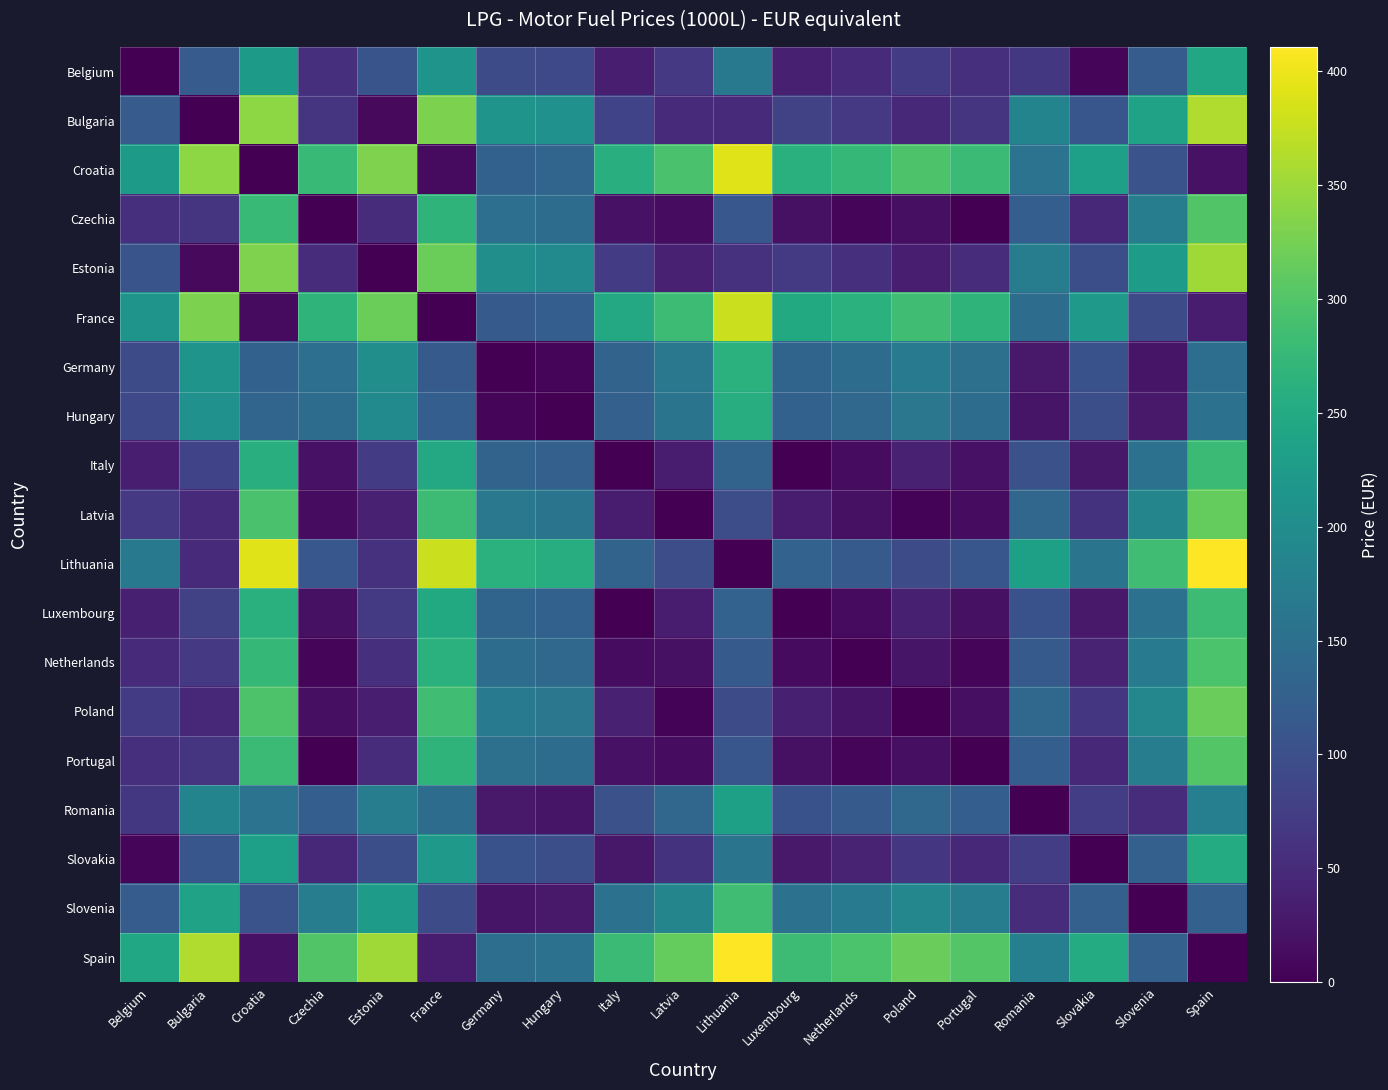

Reading left to right, what are all the values shown in this chart?

Belgium: Belgium=0.0	Bulgaria=117.3	Croatia=224.2	Czechia=54.7	Estonia=106.4	France=212.7	Germany=95.9	Hungary=90.5	Italy=34.8	Latvia=68.2	Lithuania=165.6	Luxembourg=36.3	Netherlands=49.0	Poland=71.9	Portugal=55.0	Romania=67.3	Slovakia=7.5	Slovenia=118.9	Spain=245.0
Bulgaria: Belgium=117.3	Bulgaria=0.0	Croatia=341.5	Czechia=62.6	Estonia=10.9	France=330.1	Germany=213.3	Hungary=207.9	Italy=82.5	Latvia=49.2	Lithuania=48.3	Luxembourg=81.0	Netherlands=68.3	Poland=45.5	Portugal=62.3	Romania=184.7	Slovakia=109.8	Slovenia=236.2	Spain=362.4
Croatia: Belgium=224.2	Bulgaria=341.5	Croatia=0.0	Czechia=278.9	Estonia=330.6	France=11.5	Germany=128.2	Hungary=133.7	Italy=259.0	Latvia=292.4	Lithuania=389.8	Luxembourg=260.5	Netherlands=273.2	Poland=296.1	Portugal=279.2	Romania=156.9	Slovakia=231.7	Slovenia=105.3	Spain=20.8
Czechia: Belgium=54.7	Bulgaria=62.6	Croatia=278.9	Czechia=0.0	Estonia=51.7	France=267.5	Germany=150.7	Hungary=145.2	Italy=19.9	Latvia=13.5	Lithuania=110.9	Luxembourg=18.4	Netherlands=5.7	Poland=17.1	Portugal=0.3	Romania=122.0	Slovakia=47.2	Slovenia=173.6	Spain=299.8
Estonia: Belgium=106.4	Bulgaria=10.9	Croatia=330.6	Czechia=51.7	Estonia=0.0	France=319.2	Germany=202.4	Hungary=197.0	Italy=71.6	Latvia=38.3	Lithuania=59.2	Luxembourg=70.1	Netherlands=57.4	Poland=34.6	Portugal=51.4	Romania=173.8	Slovakia=98.9	Slovenia=225.3	Spain=351.5
France: Belgium=212.7	Bulgaria=330.1	Croatia=11.5	Czechia=267.5	Estonia=319.2	France=0.0	Germany=116.8	Hungary=122.2	Italy=247.5	Latvia=280.9	Lithuania=378.3	Luxembourg=249.1	Netherlands=261.7	Poland=284.6	Portugal=267.8	Romania=145.4	Slovakia=220.3	Slovenia=93.9	Spain=32.3
Germany: Belgium=95.9	Bulgaria=213.3	Croatia=128.2	Czechia=150.7	Estonia=202.4	France=116.8	Germany=0.0	Hungary=5.4	Italy=130.7	Latvia=164.1	Lithuania=261.5	Luxembourg=132.3	Netherlands=144.9	Poland=167.8	Portugal=151.0	Romania=28.6	Slovakia=103.5	Slovenia=22.9	Spain=149.1
Hungary: Belgium=90.5	Bulgaria=207.9	Croatia=133.7	Czechia=145.2	Estonia=197.0	France=122.2	Germany=5.4	Hungary=0.0	Italy=125.3	Latvia=158.7	Lithuania=256.1	Luxembourg=126.9	Netherlands=139.5	Poland=162.4	Portugal=145.6	Romania=23.2	Slovakia=98.1	Slovenia=28.3	Spain=154.5
Italy: Belgium=34.8	Bulgaria=82.5	Croatia=259.0	Czechia=19.9	Estonia=71.6	France=247.5	Germany=130.7	Hungary=125.3	Italy=0.0	Latvia=33.4	Lithuania=130.8	Luxembourg=1.6	Netherlands=14.2	Poland=37.1	Portugal=20.2	Romania=102.1	Slovakia=27.2	Slovenia=153.7	Spain=279.8
Latvia: Belgium=68.2	Bulgaria=49.2	Croatia=292.4	Czechia=13.5	Estonia=38.3	France=280.9	Germany=164.1	Hungary=158.7	Italy=33.4	Latvia=0.0	Lithuania=97.4	Luxembourg=31.8	Netherlands=19.2	Poland=3.7	Portugal=13.1	Romania=135.5	Slovakia=60.6	Slovenia=187.1	Spain=313.2
Lithuania: Belgium=165.6	Bulgaria=48.3	Croatia=389.8	Czechia=110.9	Estonia=59.2	France=378.3	Germany=261.5	Hungary=256.1	Italy=130.8	Latvia=97.4	Lithuania=0.0	Luxembourg=129.2	Netherlands=116.6	Poland=93.7	Portugal=110.6	Romania=232.9	Slovakia=158.1	Slovenia=284.5	Spain=410.6
Luxembourg: Belgium=36.3	Bulgaria=81.0	Croatia=260.5	Czechia=18.4	Estonia=70.1	France=249.1	Germany=132.3	Hungary=126.9	Italy=1.6	Latvia=31.8	Lithuania=129.2	Luxembourg=0.0	Netherlands=12.7	Poland=35.5	Portugal=18.7	Romania=103.7	Slovakia=28.8	Slovenia=155.2	Spain=281.4
Netherlands: Belgium=49.0	Bulgaria=68.3	Croatia=273.2	Czechia=5.7	Estonia=57.4	France=261.7	Germany=144.9	Hungary=139.5	Italy=14.2	Latvia=19.2	Lithuania=116.6	Luxembourg=12.7	Netherlands=0.0	Poland=22.9	Portugal=6.0	Romania=116.3	Slovakia=41.5	Slovenia=167.9	Spain=294.0
Poland: Belgium=71.9	Bulgaria=45.5	Croatia=296.1	Czechia=17.1	Estonia=34.6	France=284.6	Germany=167.8	Hungary=162.4	Italy=37.1	Latvia=3.7	Lithuania=93.7	Luxembourg=35.5	Netherlands=22.9	Poland=0.0	Portugal=16.8	Romania=139.2	Slovakia=64.3	Slovenia=190.7	Spain=316.9
Portugal: Belgium=55.0	Bulgaria=62.3	Croatia=279.2	Czechia=0.3	Estonia=51.4	France=267.8	Germany=151.0	Hungary=145.6	Italy=20.2	Latvia=13.1	Lithuania=110.6	Luxembourg=18.7	Netherlands=6.0	Poland=16.8	Portugal=0.0	Romania=122.4	Slovakia=47.5	Slovenia=173.9	Spain=300.1
Romania: Belgium=67.3	Bulgaria=184.7	Croatia=156.9	Czechia=122.0	Estonia=173.8	France=145.4	Germany=28.6	Hungary=23.2	Italy=102.1	Latvia=135.5	Lithuania=232.9	Luxembourg=103.7	Netherlands=116.3	Poland=139.2	Portugal=122.4	Romania=0.0	Slovakia=74.9	Slovenia=51.6	Spain=177.7
Slovakia: Belgium=7.5	Bulgaria=109.8	Croatia=231.7	Czechia=47.2	Estonia=98.9	France=220.3	Germany=103.5	Hungary=98.1	Italy=27.2	Latvia=60.6	Lithuania=158.1	Luxembourg=28.8	Netherlands=41.5	Poland=64.3	Portugal=47.5	Romania=74.9	Slovakia=0.0	Slovenia=126.4	Spain=252.6
Slovenia: Belgium=118.9	Bulgaria=236.2	Croatia=105.3	Czechia=173.6	Estonia=225.3	France=93.9	Germany=22.9	Hungary=28.3	Italy=153.7	Latvia=187.1	Lithuania=284.5	Luxembourg=155.2	Netherlands=167.9	Poland=190.7	Portugal=173.9	Romania=51.6	Slovakia=126.4	Slovenia=0.0	Spain=126.2
Spain: Belgium=245.0	Bulgaria=362.4	Croatia=20.8	Czechia=299.8	Estonia=351.5	France=32.3	Germany=149.1	Hungary=154.5	Italy=279.8	Latvia=313.2	Lithuania=410.6	Luxembourg=281.4	Netherlands=294.0	Poland=316.9	Portugal=300.1	Romania=177.7	Slovakia=252.6	Slovenia=126.2	Spain=0.0